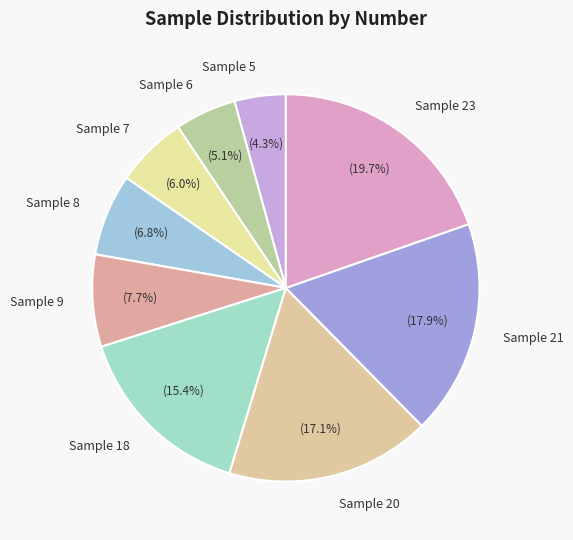

Combined, what portion of the pie is Sample 8 and Sample 5?

11.1%